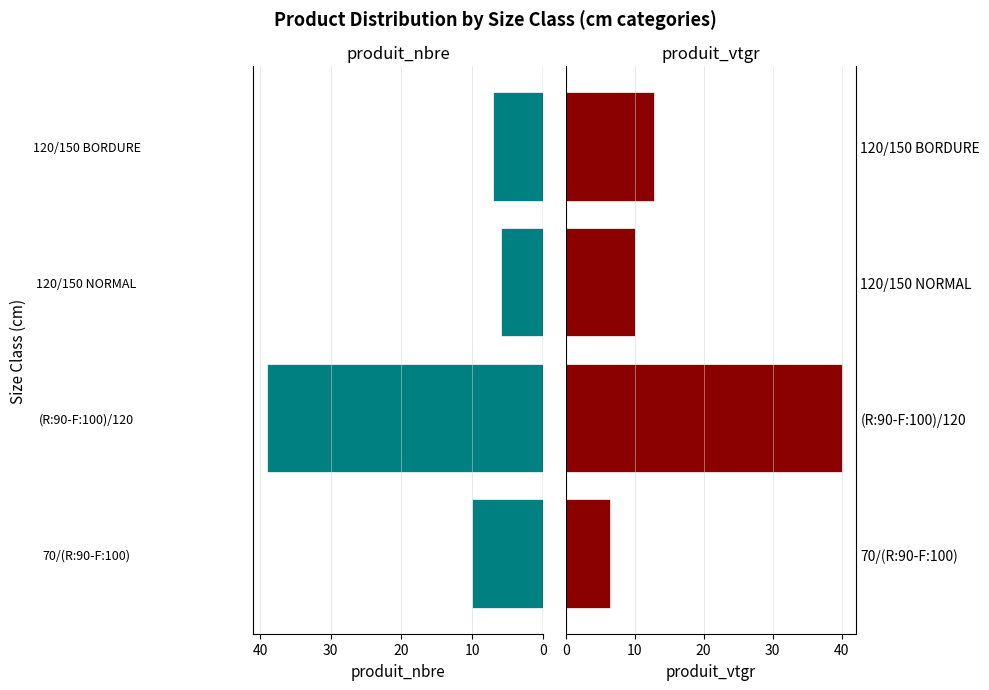

What is the value of the produit_vtgr bar at the 1st from the left?

6.4